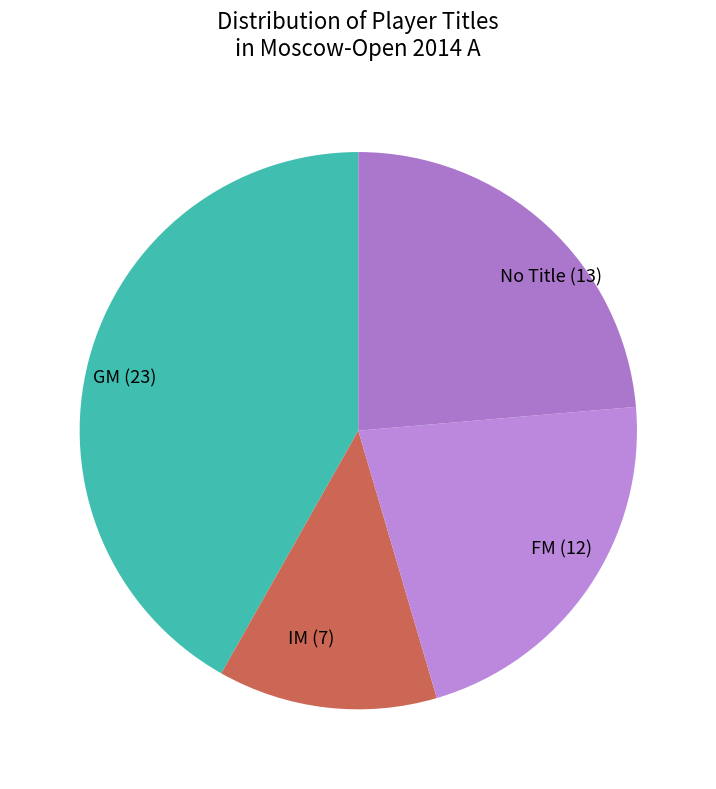

What is the largest slice in the pie chart?

GM (23)